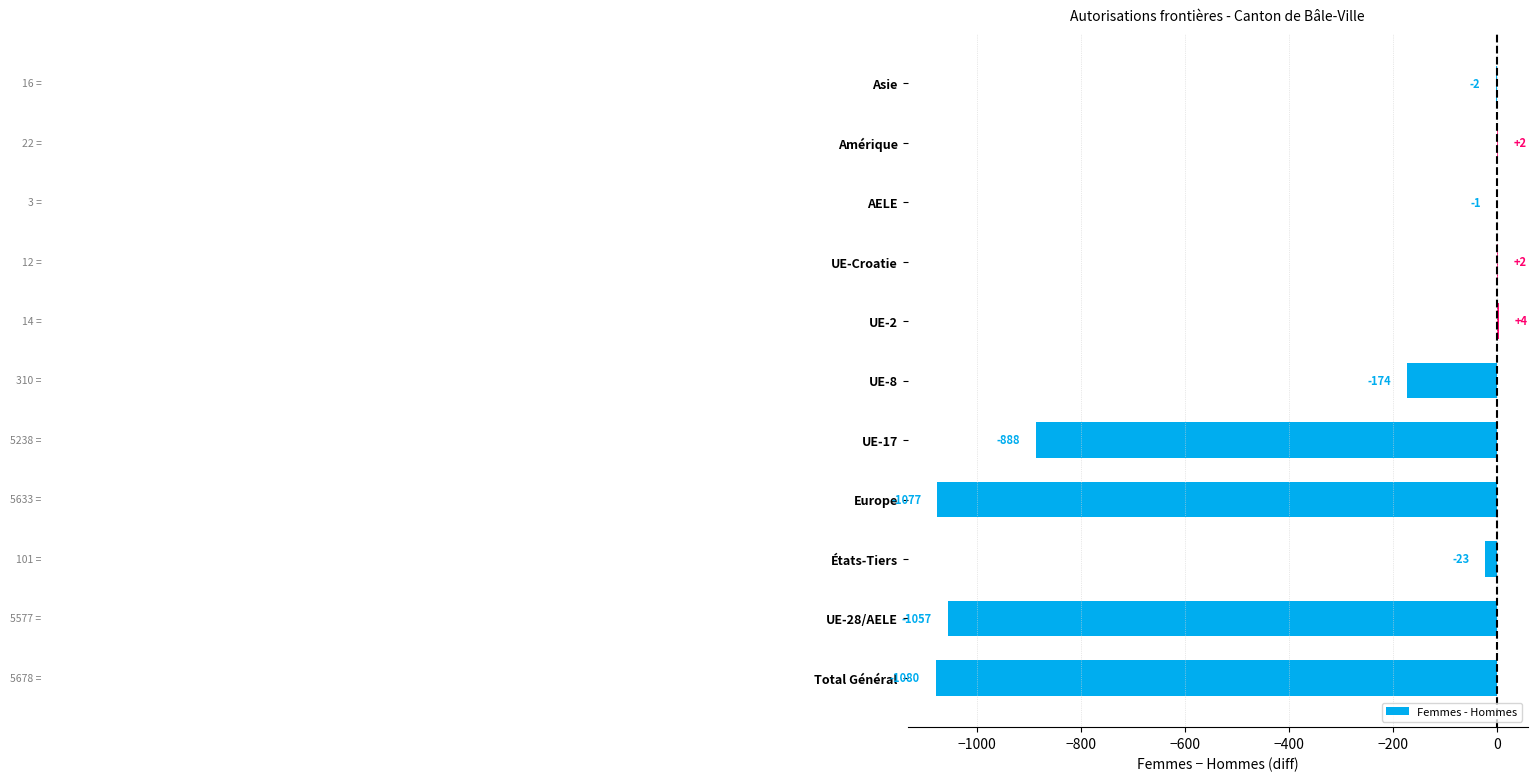

What is the maximum value shown in the chart?

4